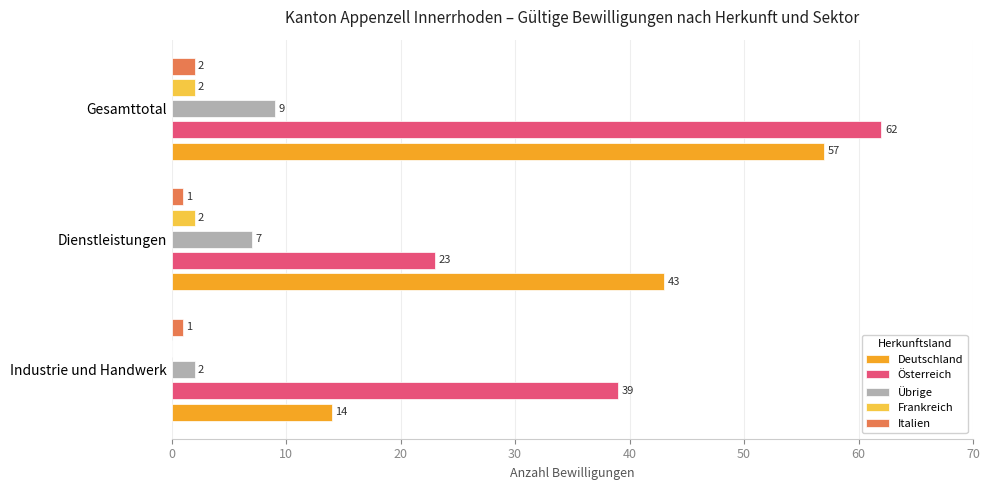

Where is Deutschland nearest to the value 35?

Dienstleistungen